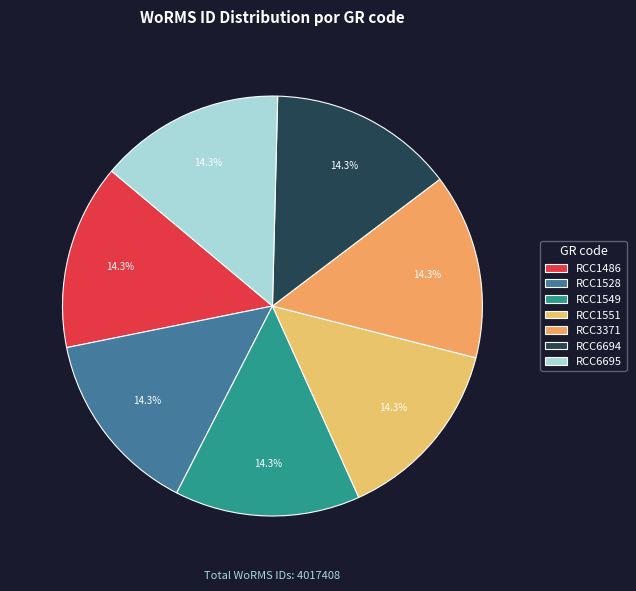

What percentage is the RCC1549 slice, to the nearest percent?

14%